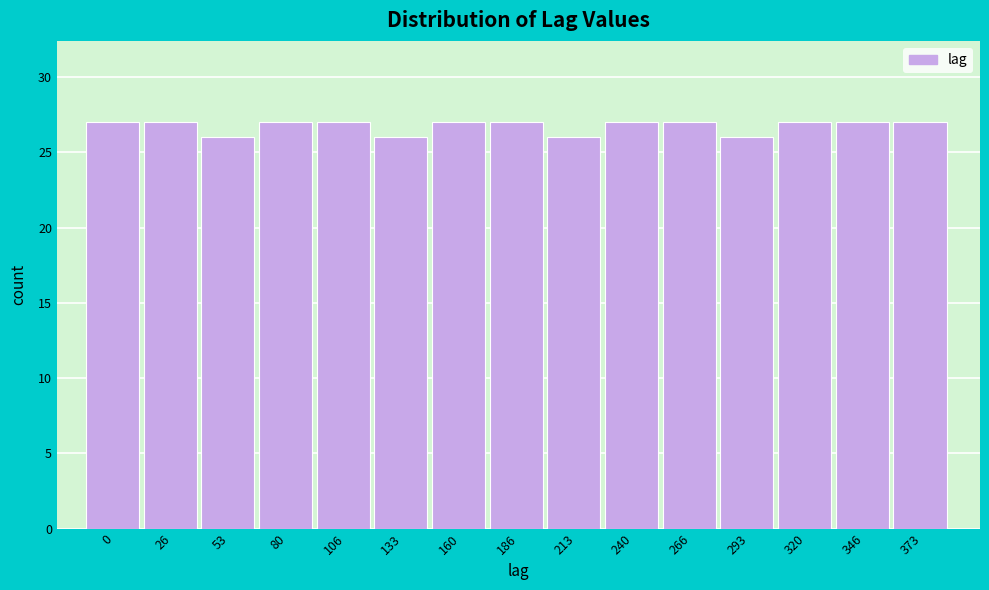

Reading left to right, extract all data points from this chart.

27	27	26	27	27	26	27	27	26	27	27	26	27	27	27